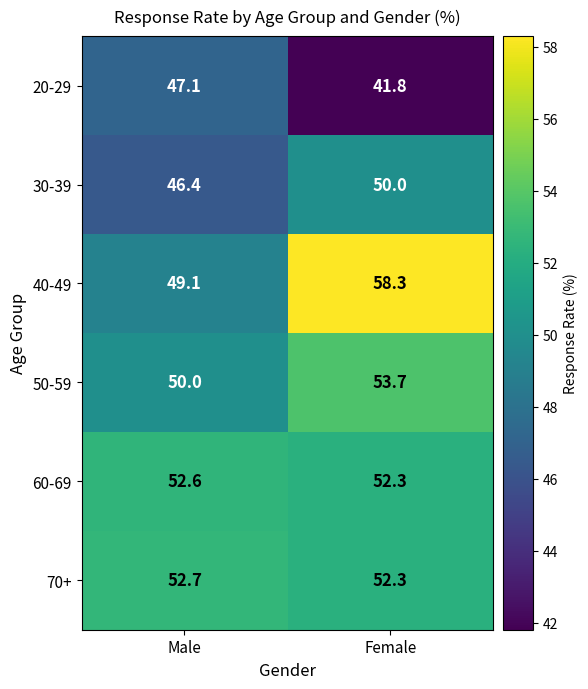

How many distinct data groups are displayed?

6